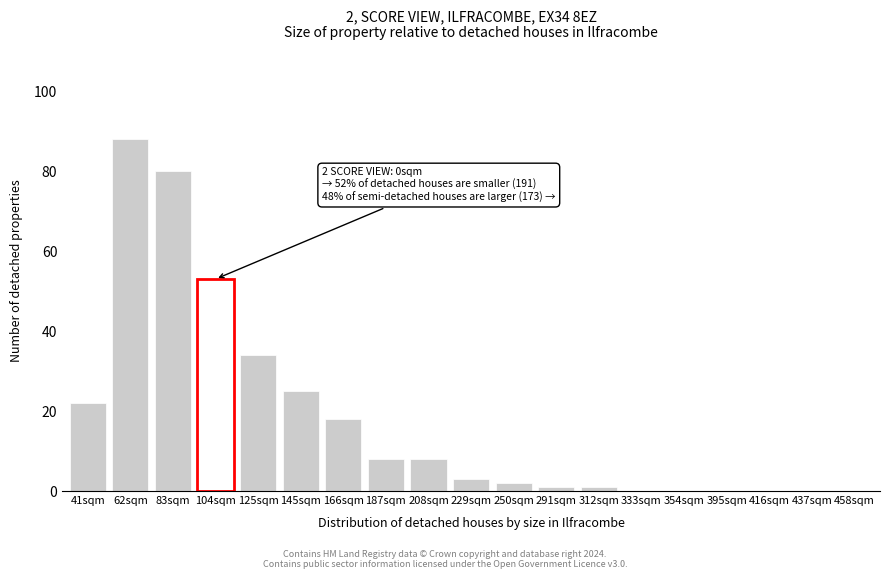

Reading right to left, list all the values displayed in this chart.

458sqm=0	437sqm=0	416sqm=0	395sqm=0	354sqm=0	333sqm=0	312sqm=1	291sqm=1	250sqm=2	229sqm=3	208sqm=8	187sqm=8	166sqm=18	145sqm=25	125sqm=34	104sqm=53	83sqm=80	62sqm=88	41sqm=22